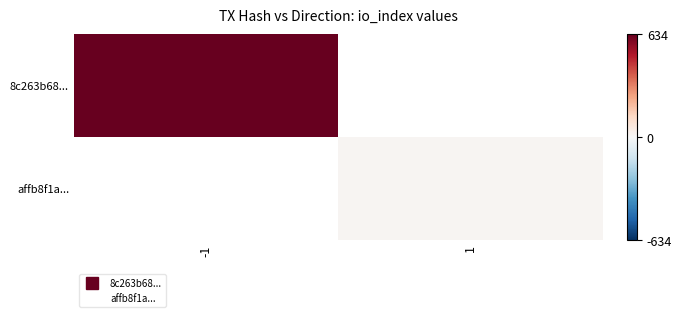

Rank the categories by affb8f1a... value from highest to lowest.

-1, 1